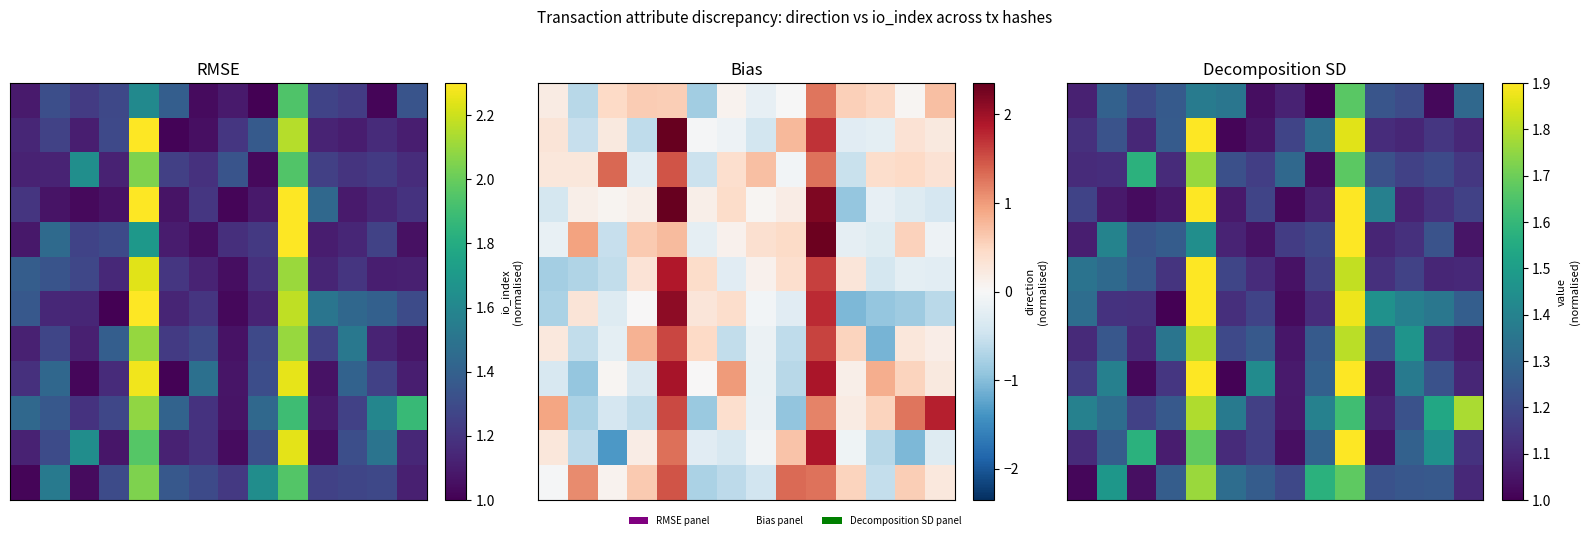

Count the number of categories in the chart.

14